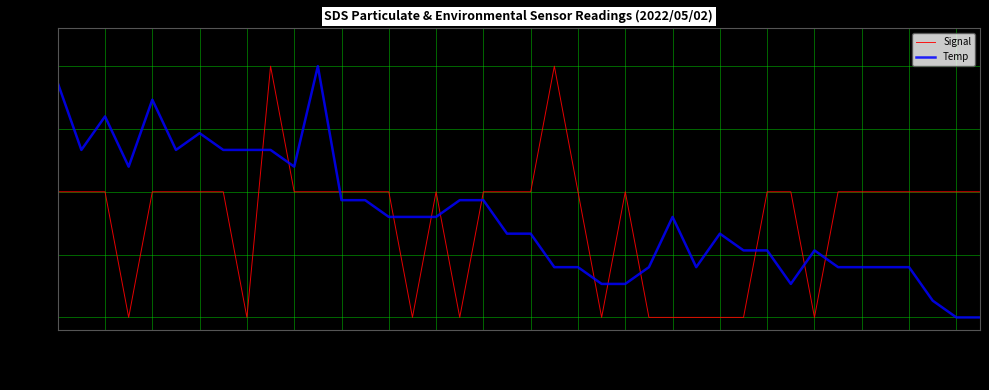

Does the chart display data point markers on the line(s)?

No